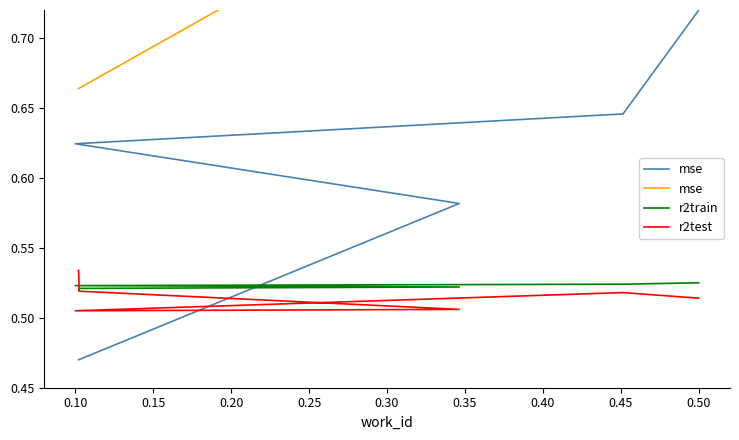

How many distinct data groups are displayed?

4